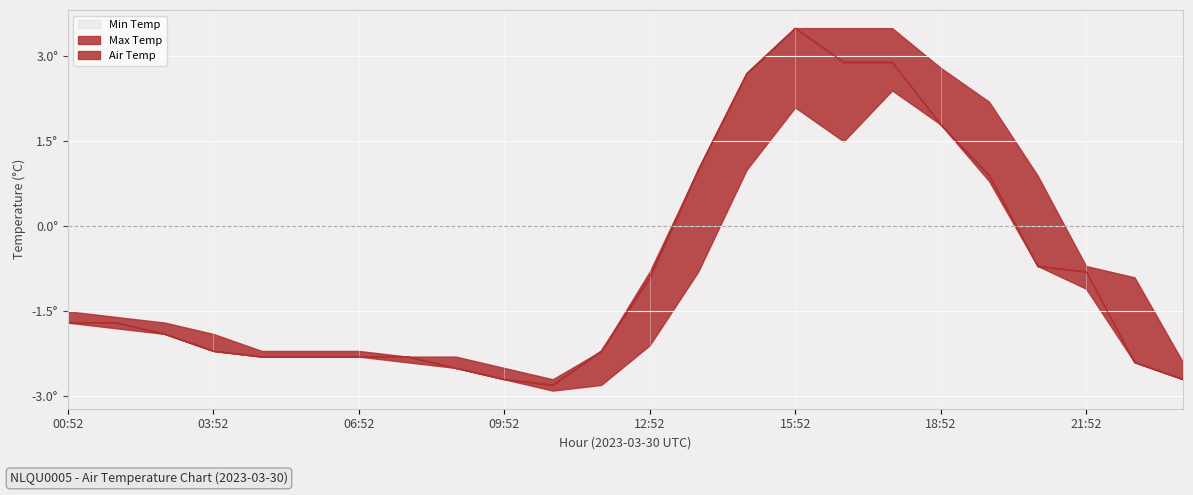

How many data points does each series have?

24